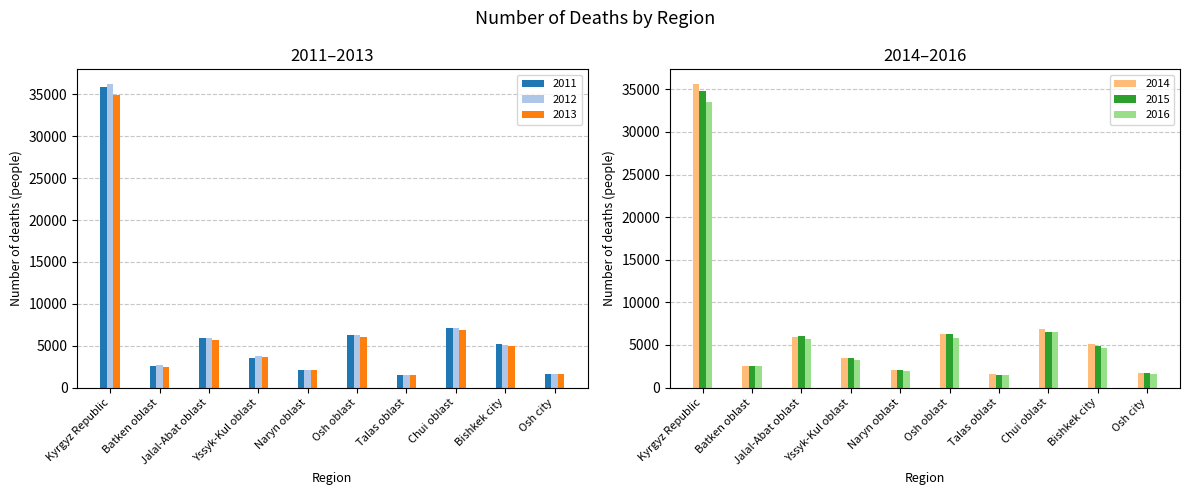

Which category has the lowest value in the 2016 series?

Talas oblast